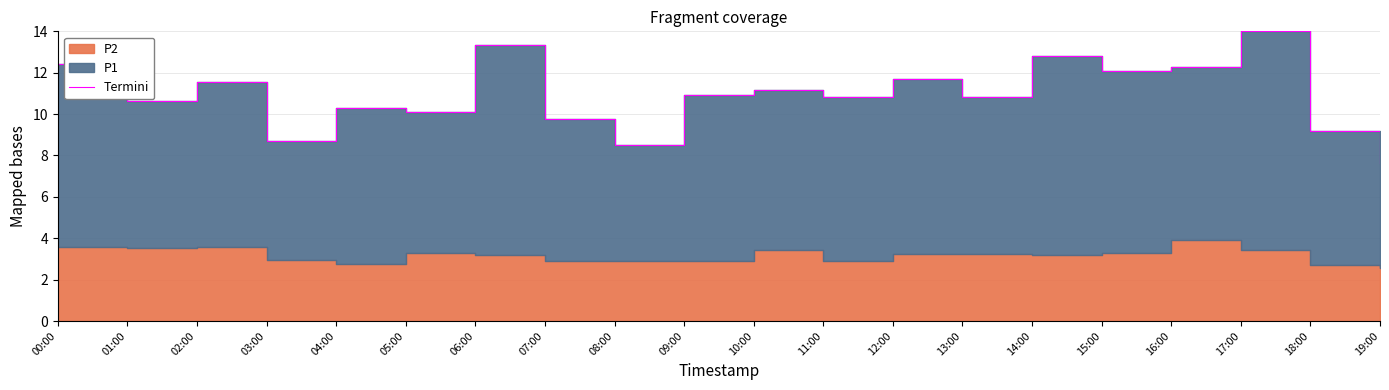

What is the change in value from 09:00 to 16:00?

+1.4